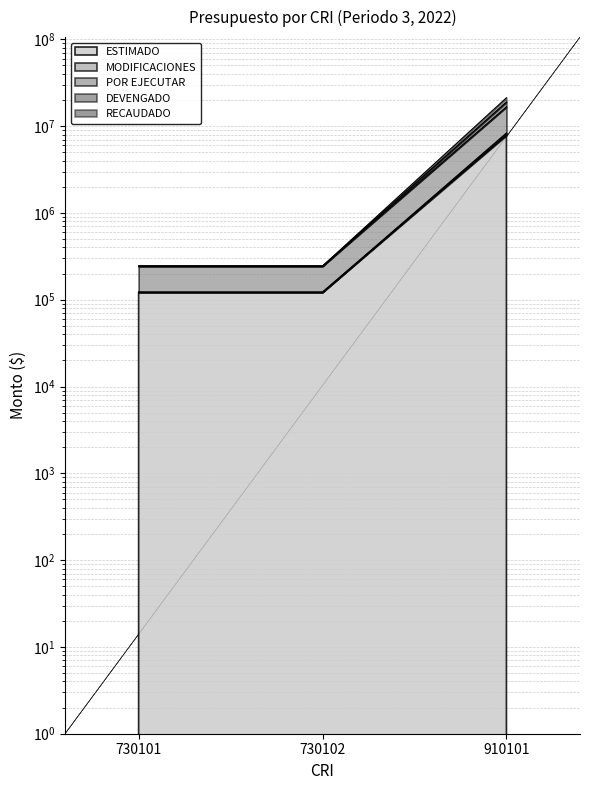

Rank the series by their maximum value, from lowest to highest.

POR EJECUTAR, DEVENGADO, RECAUDADO, ESTIMADO, MODIFICACIONES